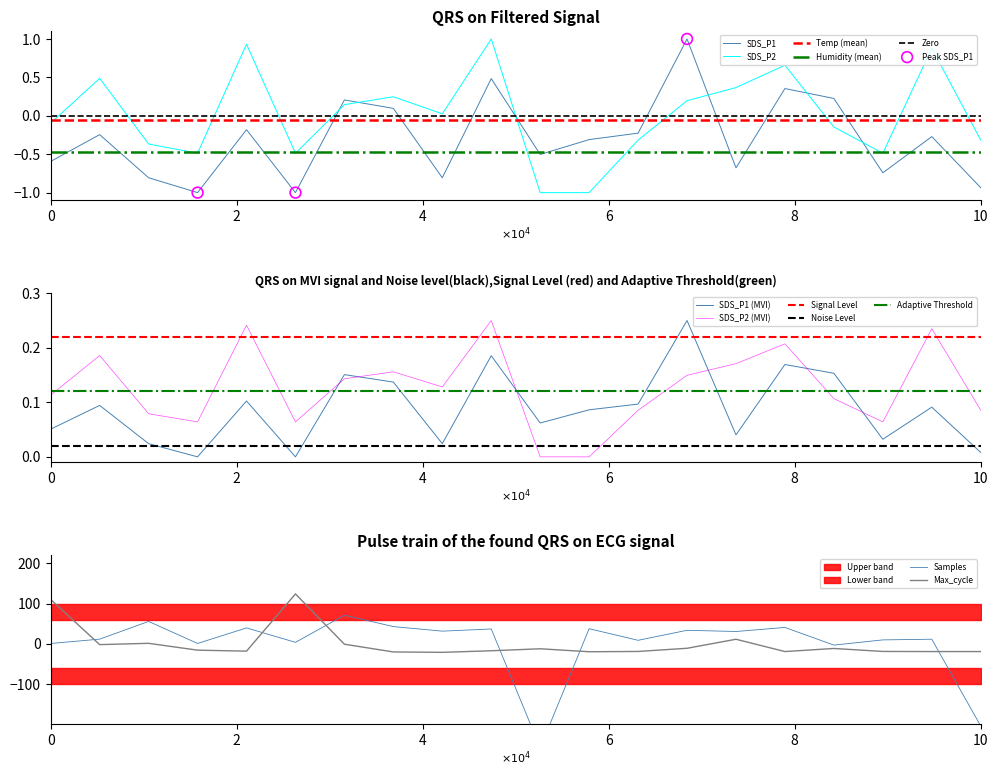

The value of SDS_P2 at 10 is -0.3. True or false?

True